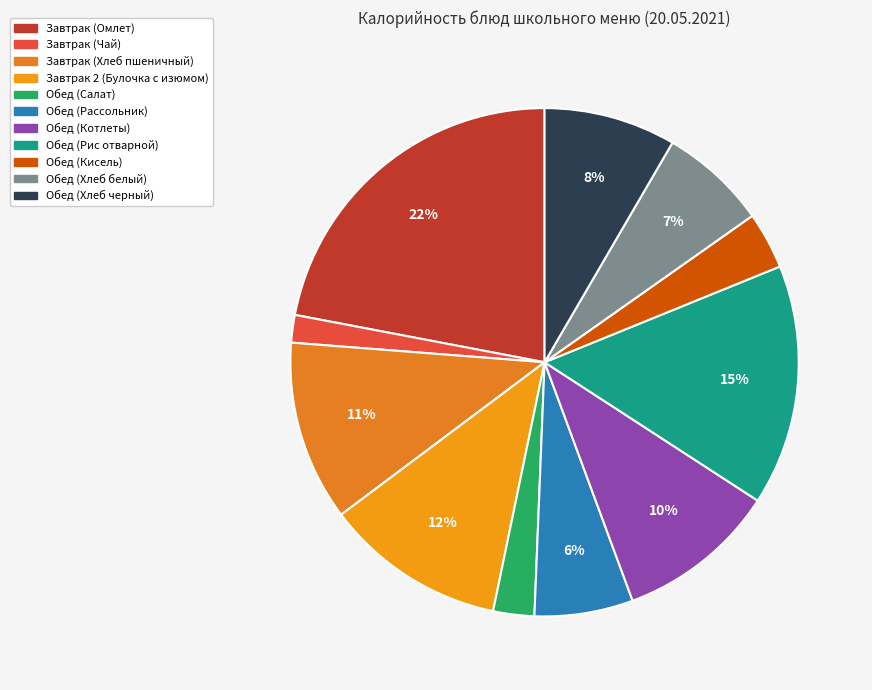

Combined, do Обед (Рис отварной) and Обед (Рассольник) account for over 50%?

No